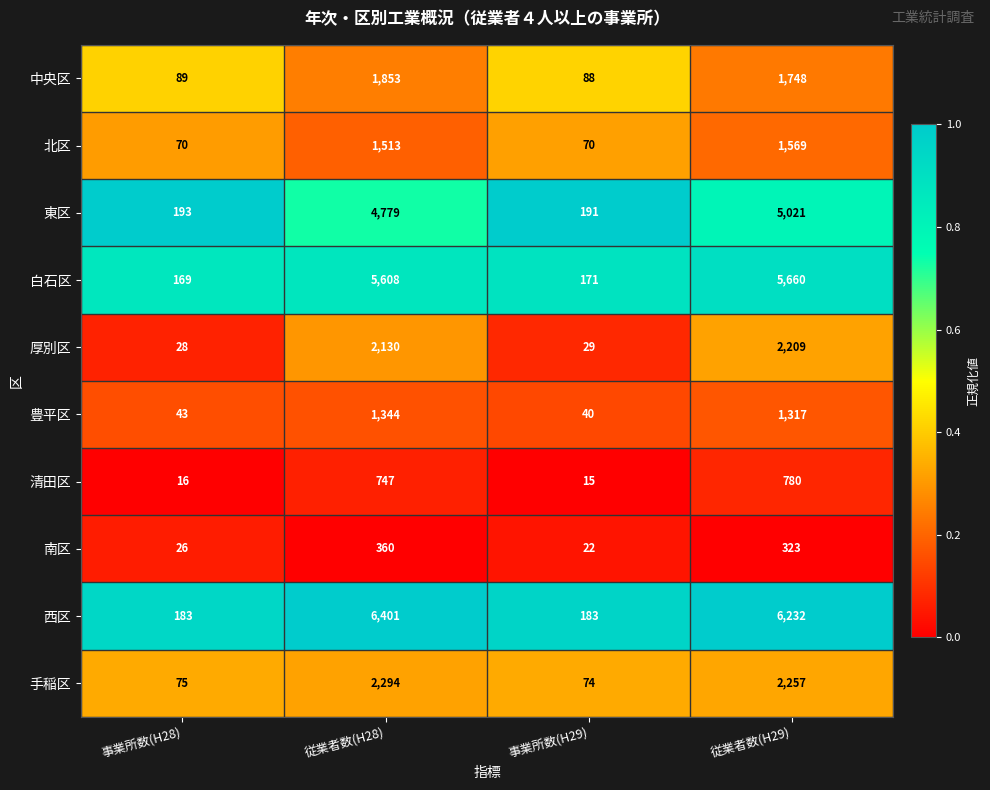

Which series has the largest range (max minus min)?

西区